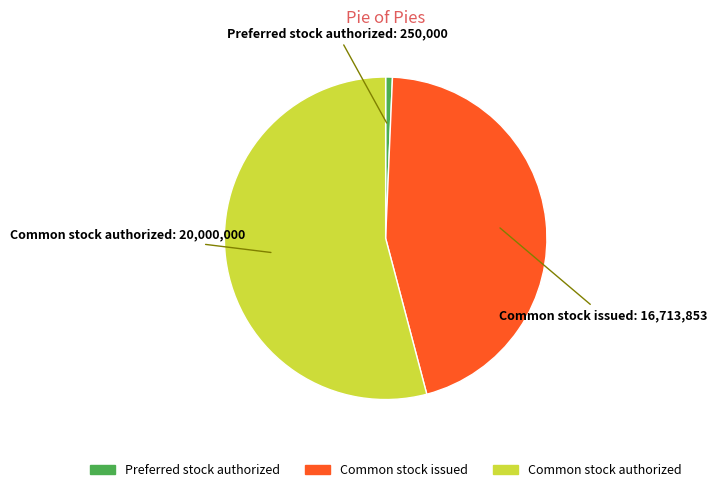

What is the smallest slice in the pie chart?

Preferred stock authorized